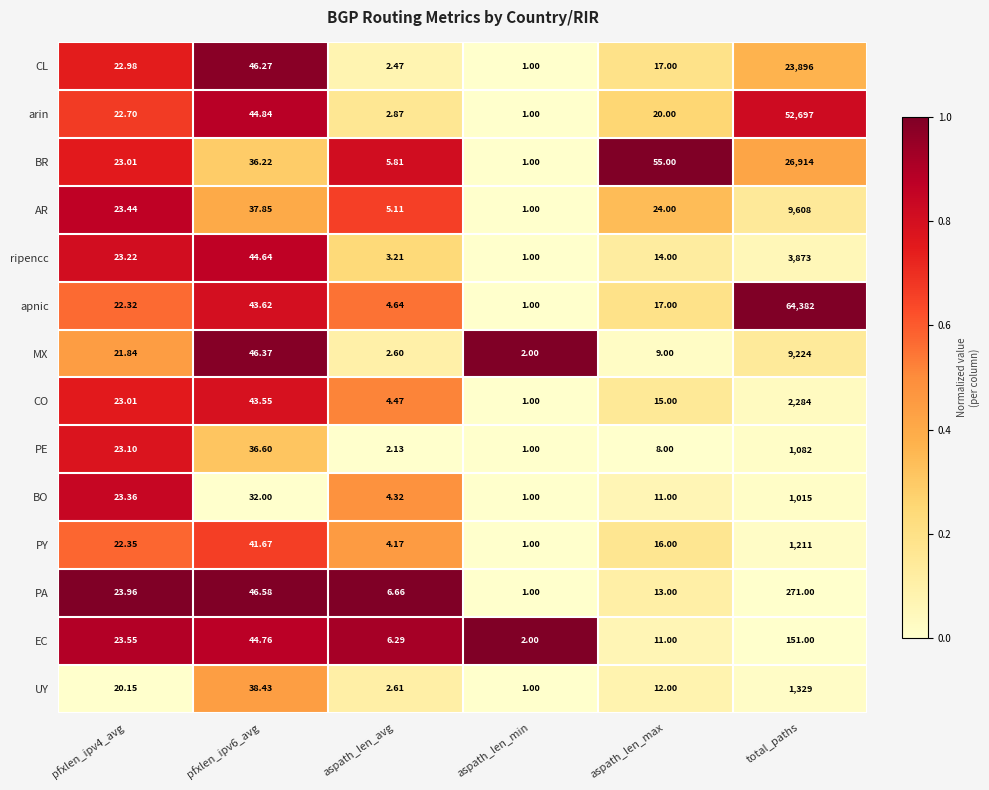

At which category does the chart reach its peak across all series?

total_paths